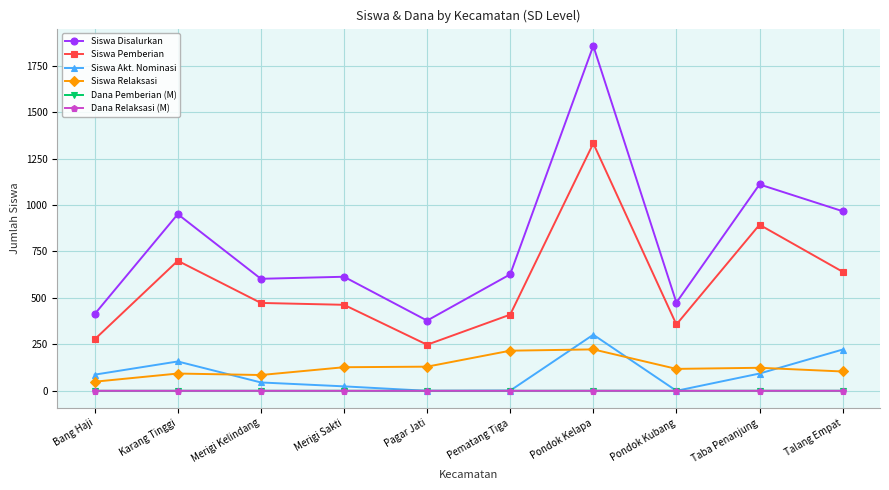

Between Pematang Tiga and Pondok Kelapa, which series saw the biggest shift?

Siswa Disalurkan